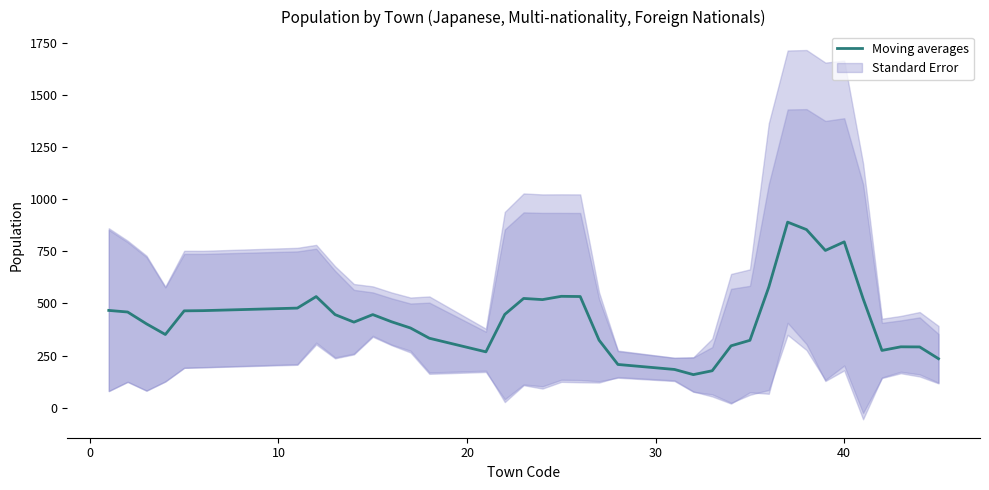

What is the highest value of the Moving averages series?

890.8